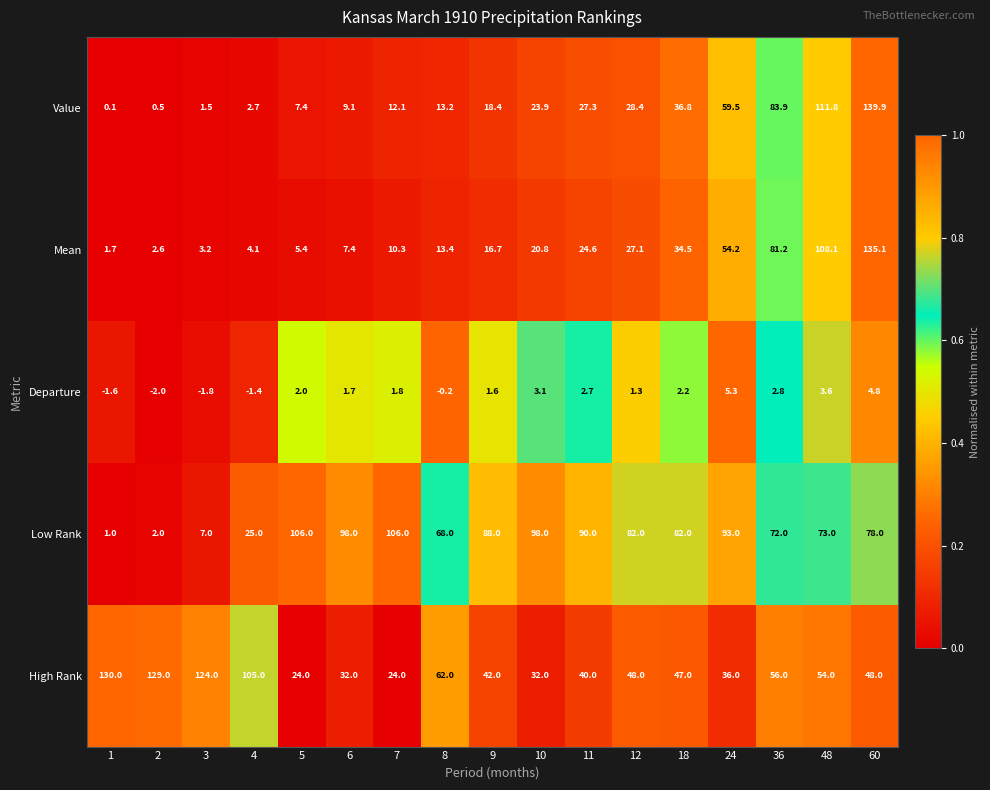

The value of Departure at 5 is 2.9. True or false?

False